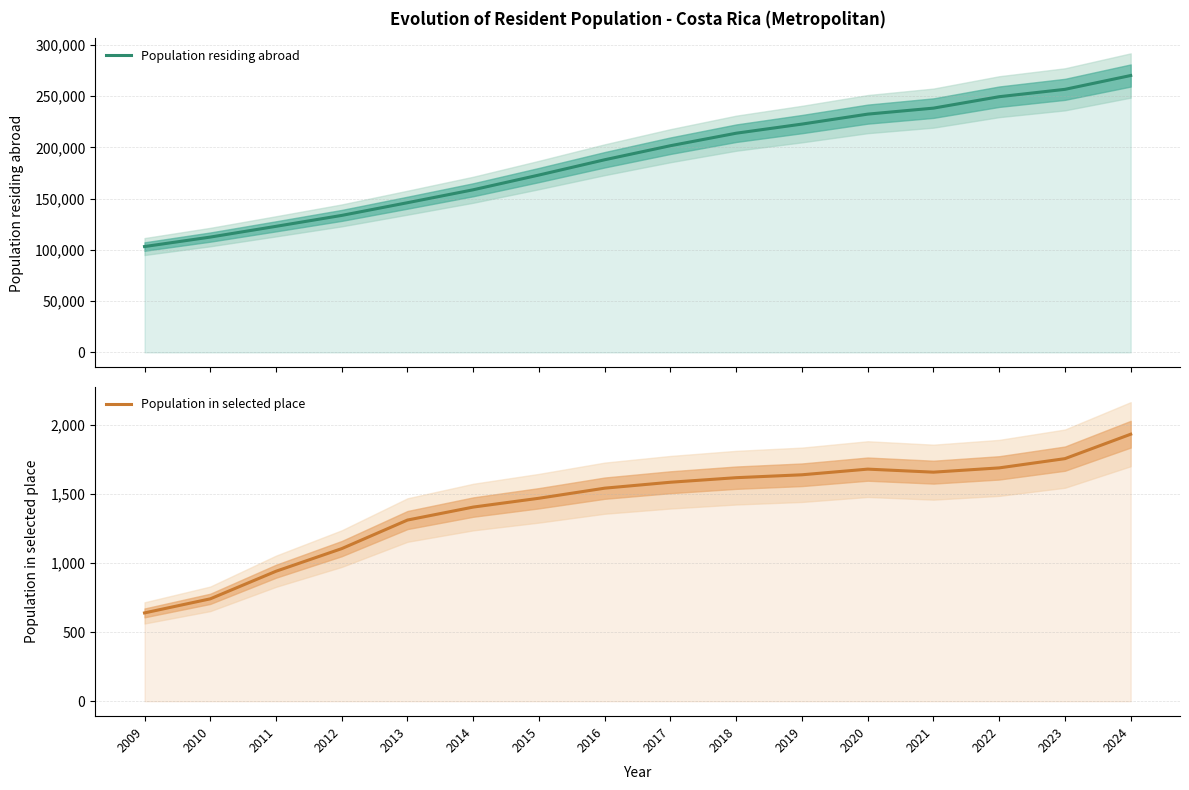

What is the total value across all series at 2009?

103909